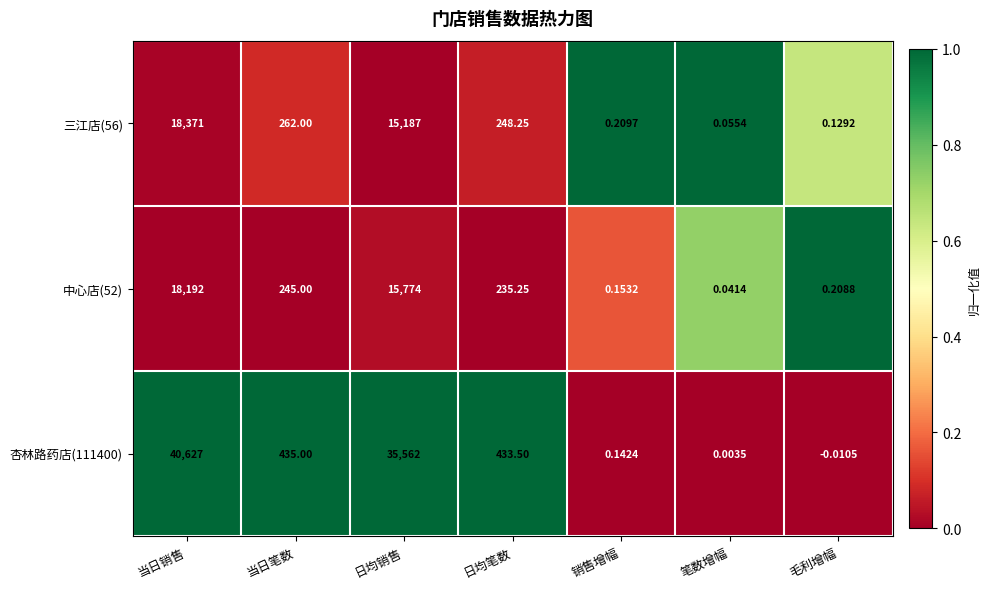

What is the total value across all series at 日均笔数?

917.0